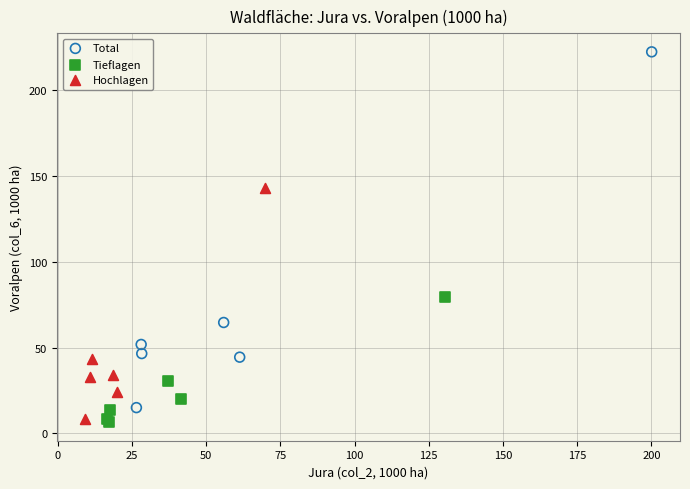

Which series contains the highest Y value?

Total